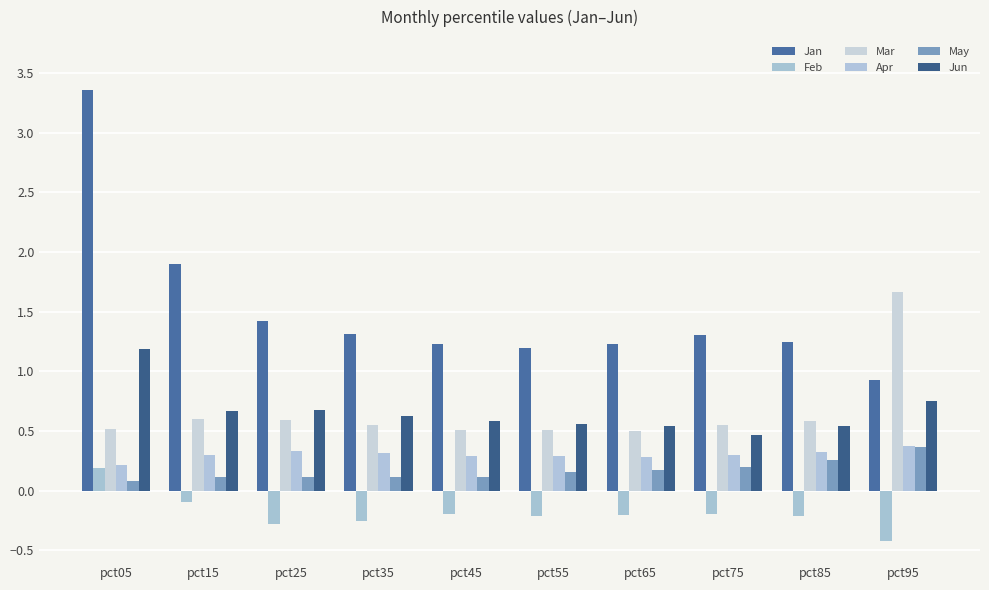

Are the bars horizontal?

No